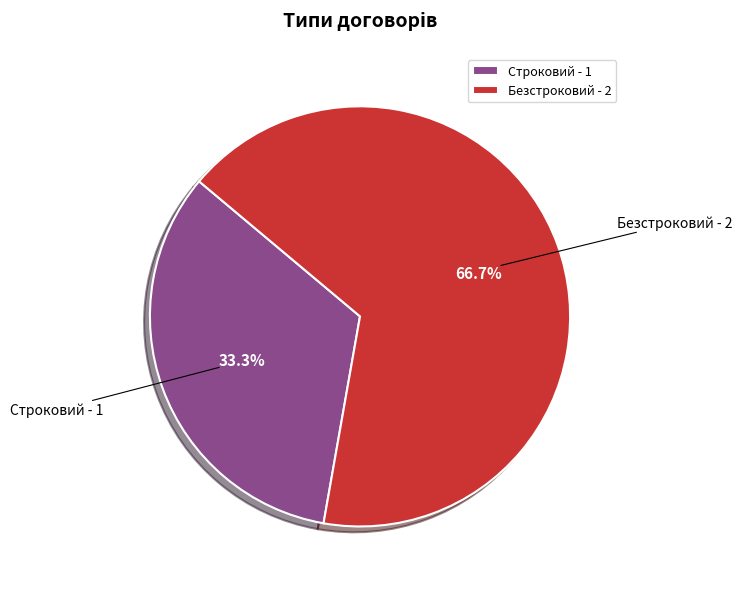

What is the ratio of the value at Строковий to the value at Безстроковий?

0.5